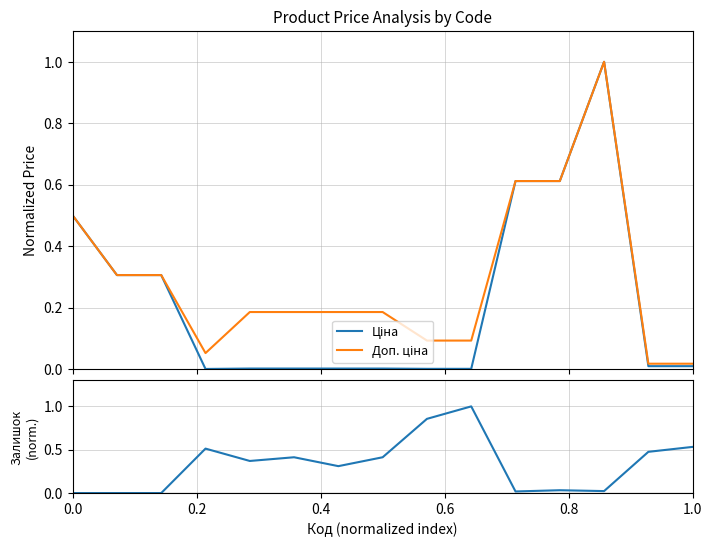

Reading left to right, list all the values displayed in this chart.

Ціна: 0.5	0.3	0.3	0.0	0.0	0.0	0.0	0.0	0.0	0.0	0.6	0.6	1.0	0.0	0.0
Доп. ціна: 0.5	0.3	0.3	0.1	0.2	0.2	0.2	0.2	0.1	0.1	0.6	0.6	1.0	0.0	0.0
Залишок: 0.0	0.0	0.0	0.5	0.4	0.4	0.3	0.4	0.9	1.0	0.0	0.0	0.0	0.5	0.5